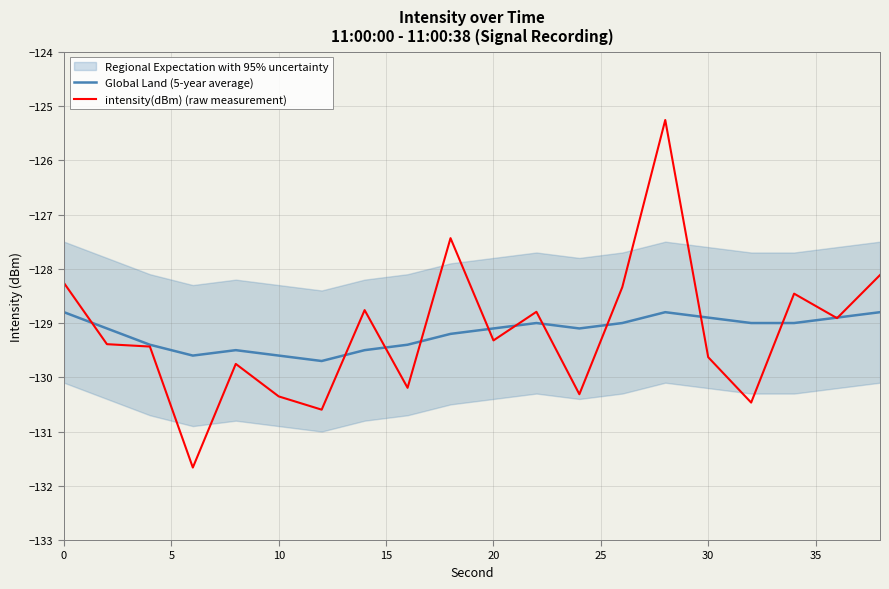

Reading left to right, list all the values displayed in this chart.

Global Land (5-year average): -128.8	-129.1	-129.4	-129.6	-129.5	-129.6	-129.7	-129.5	-129.4	-129.2	-129.1	-129.0	-129.1	-129.0	-128.8	-128.9	-129.0	-129.0	-128.9	-128.8
intensity(dBm) (raw measurement): -128.3	-129.4	-129.4	-131.7	-129.8	-130.4	-130.6	-128.8	-130.2	-127.4	-129.3	-128.8	-130.3	-128.3	-125.3	-129.6	-130.5	-128.5	-128.9	-128.1